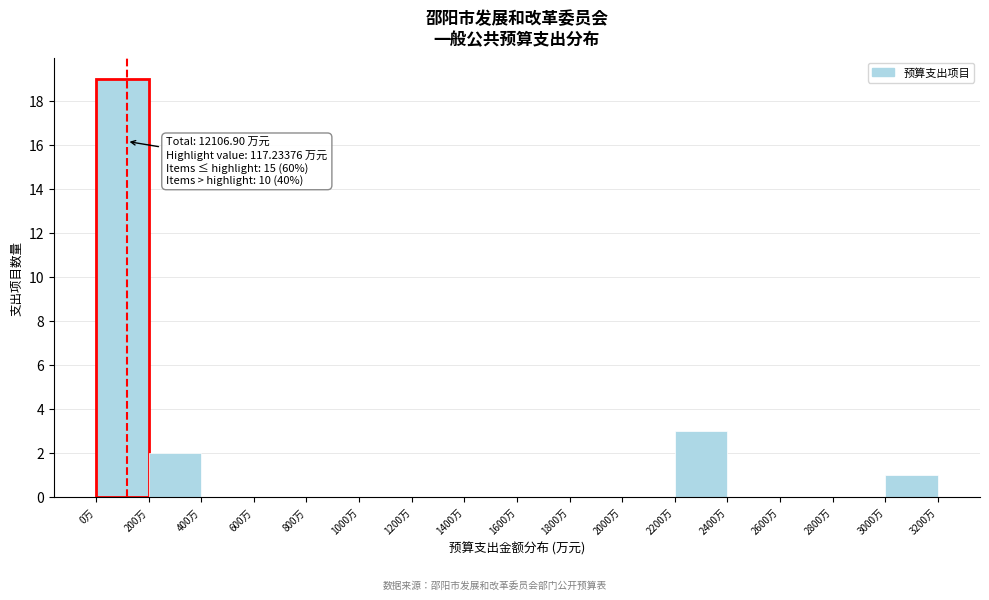

Which range on the x-axis has the tallest bar?

0 to 200